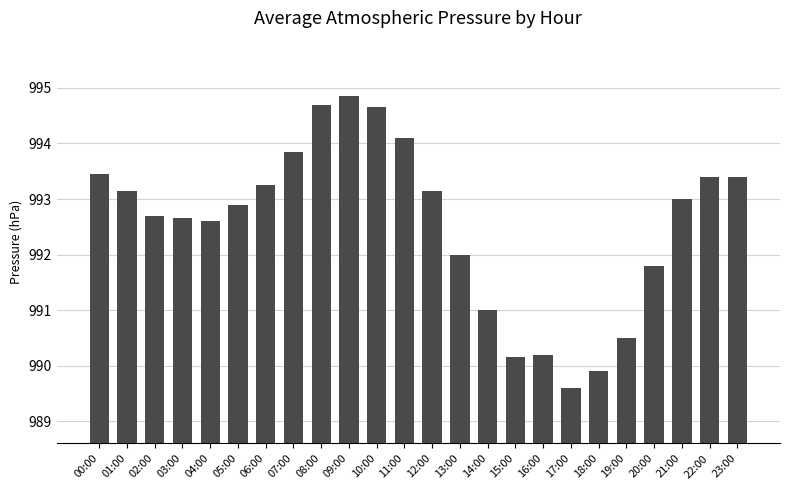

What is the maximum value shown in the chart?

994.9